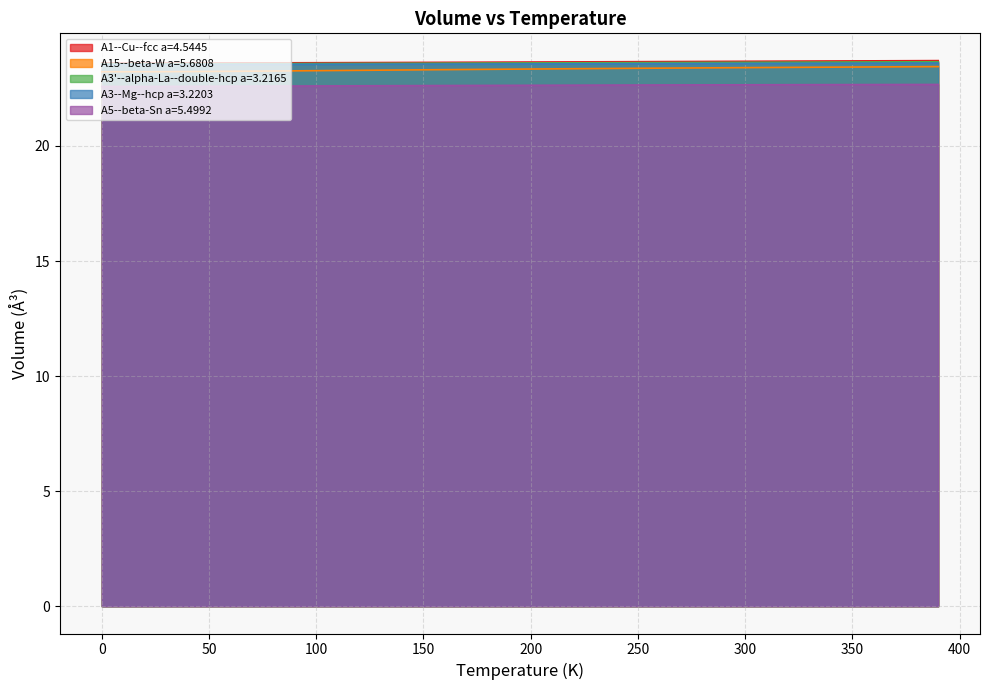

The A15--beta-W a=5.6808 series shows 23.3 at 130.0. True or false?

True